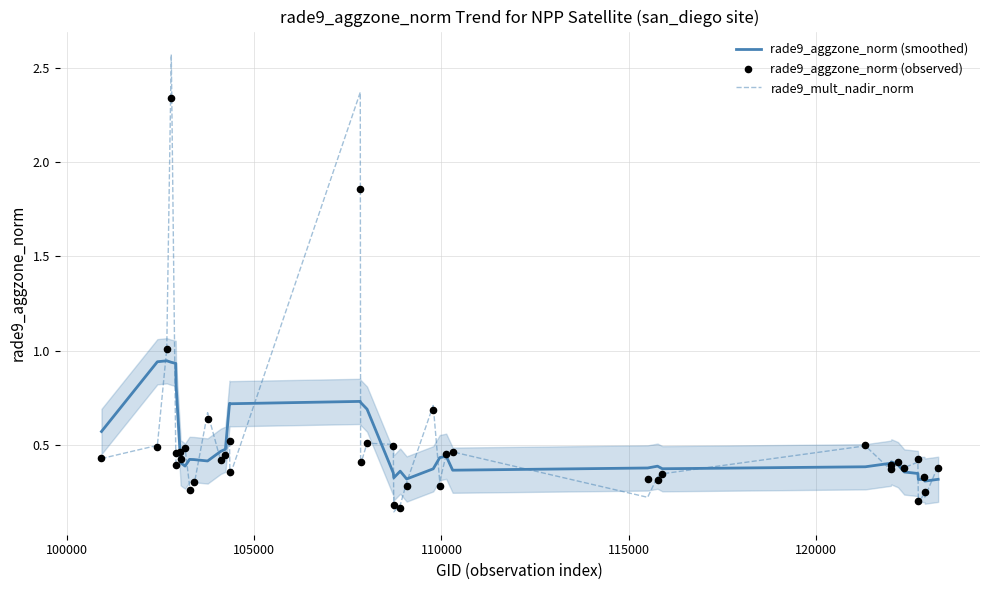

Which series contains the highest Y value?

rade9_mult_nadir_norm